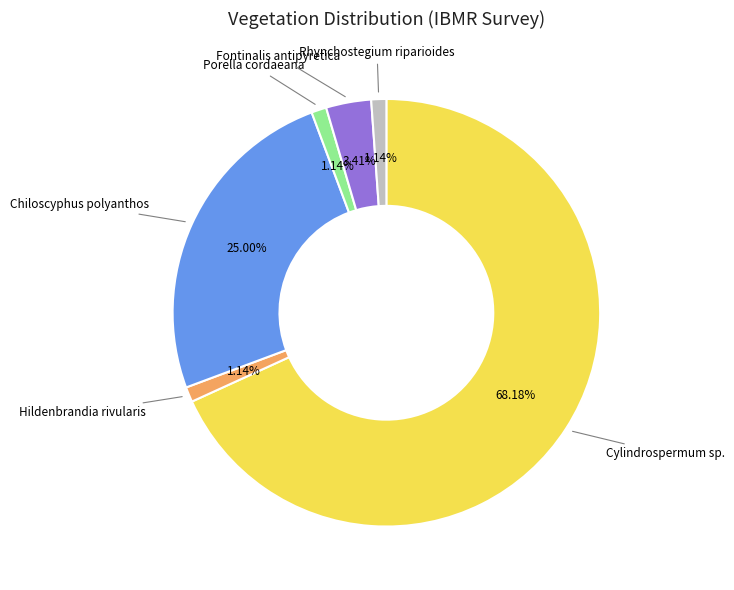

Is there any slice that represents more than half of the pie?

Yes